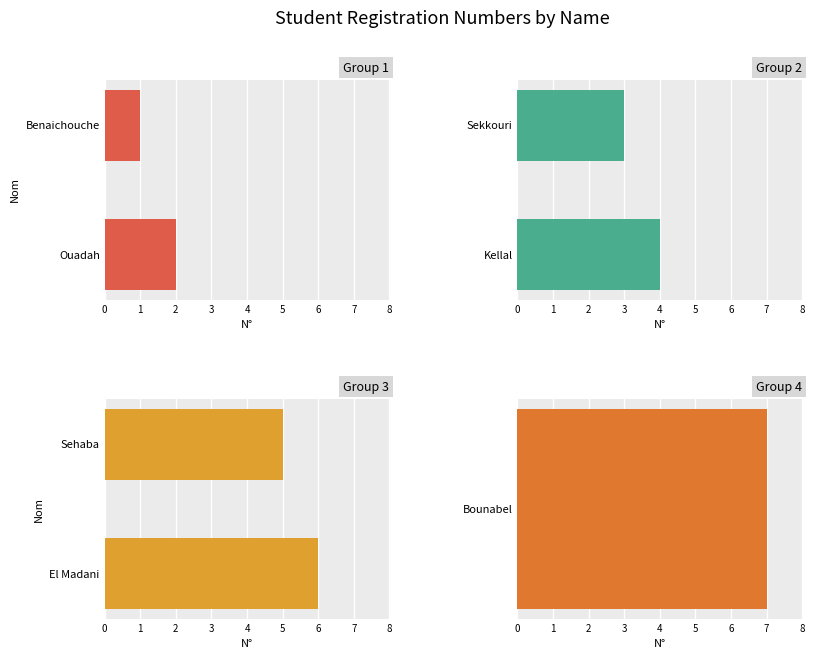

What is the difference between the values at El Madani and Sehaba?

1